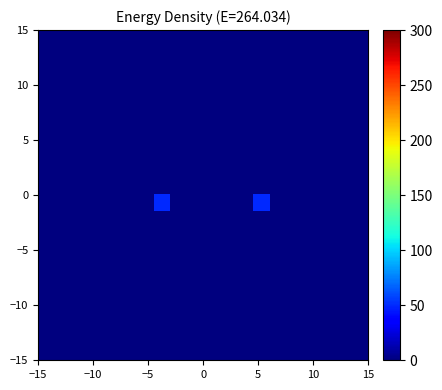

What is the maximum value shown in the chart?

50